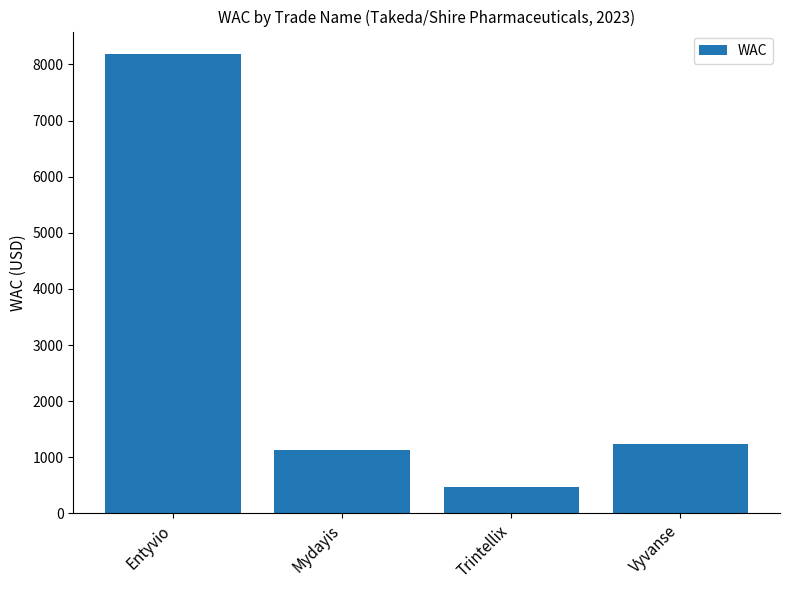

Rank the categories by value from lowest to highest.

Trintellix, Mydayis, Vyvanse, Entyvio